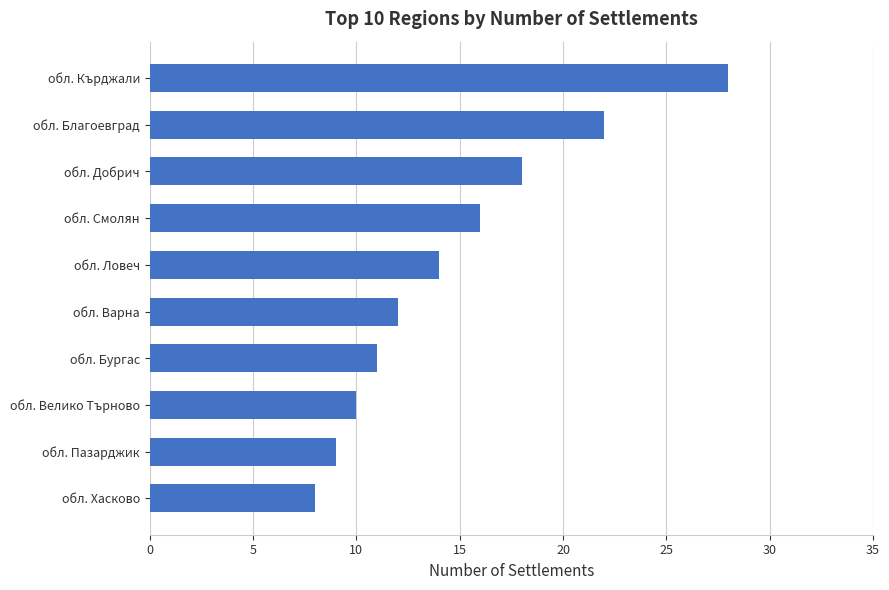

True or false: the data shows 31 at обл. Благоевград.

False